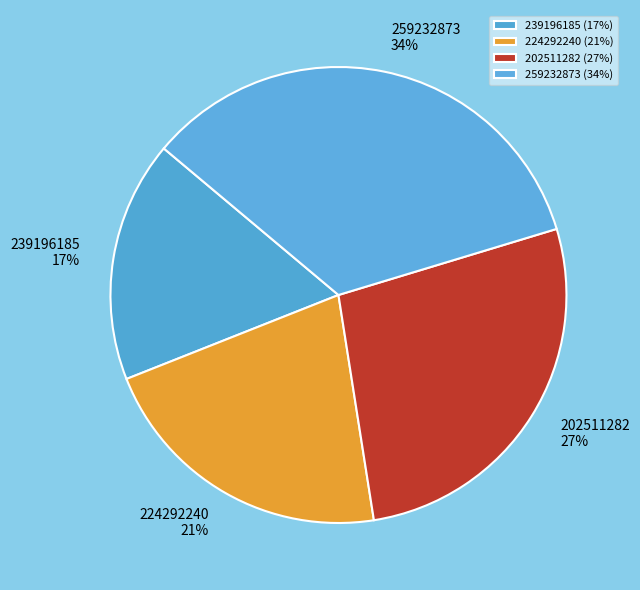

Is 224292240 the majority of the pie?

No